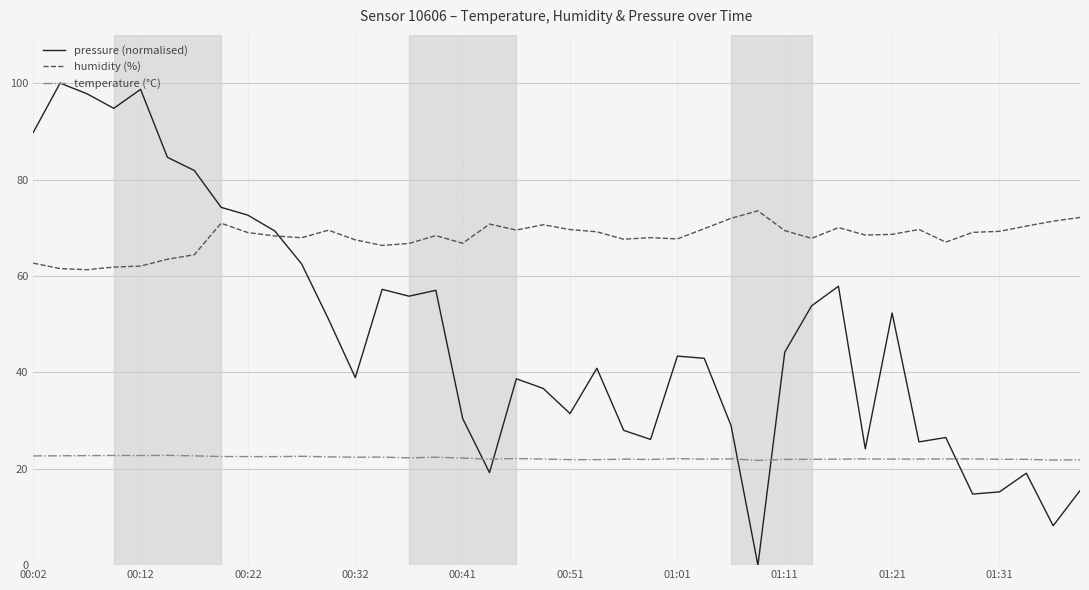

In humidity (%), how many points are lower than both neighbors (excluding endpoints)?

10